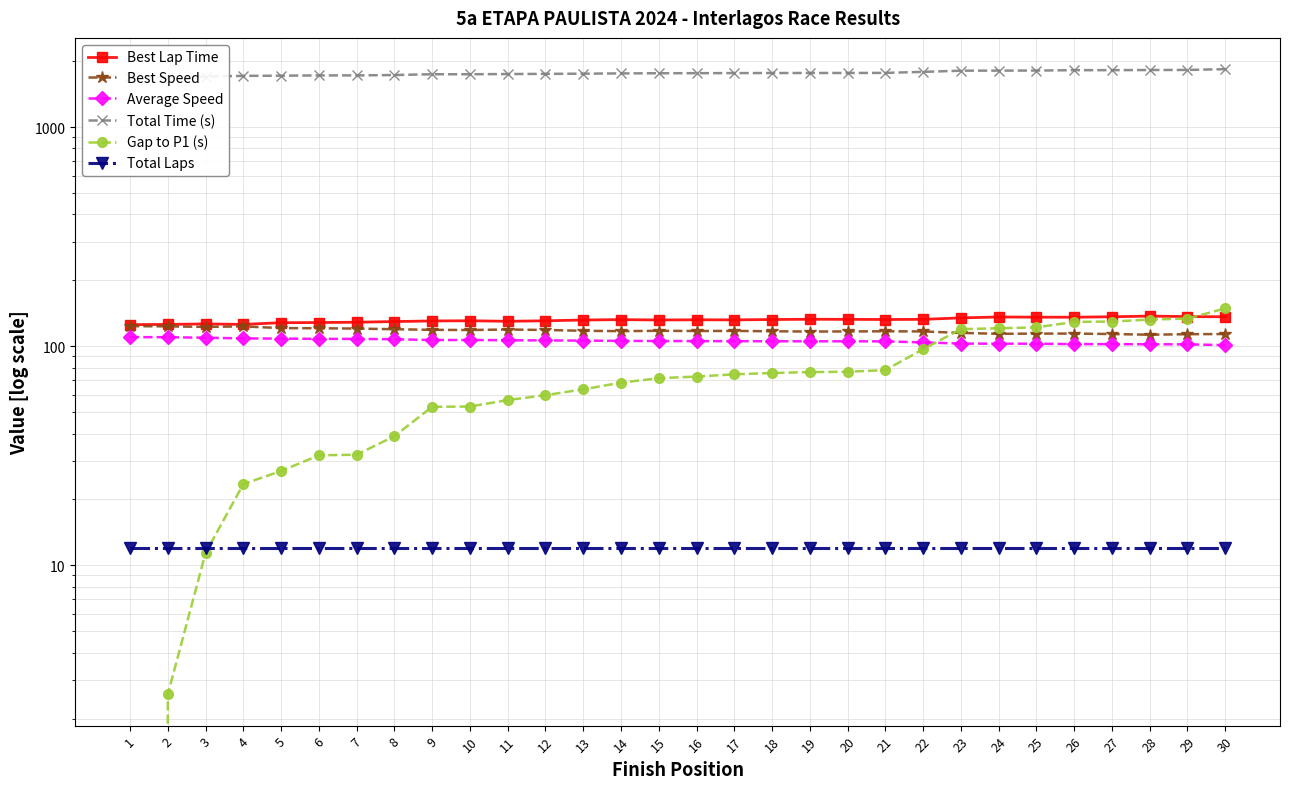

List the series in order of their peak value, highest first.

Total Time (s), Gap to P1 (s), Best Lap Time, Best Speed, Average Speed, Total Laps